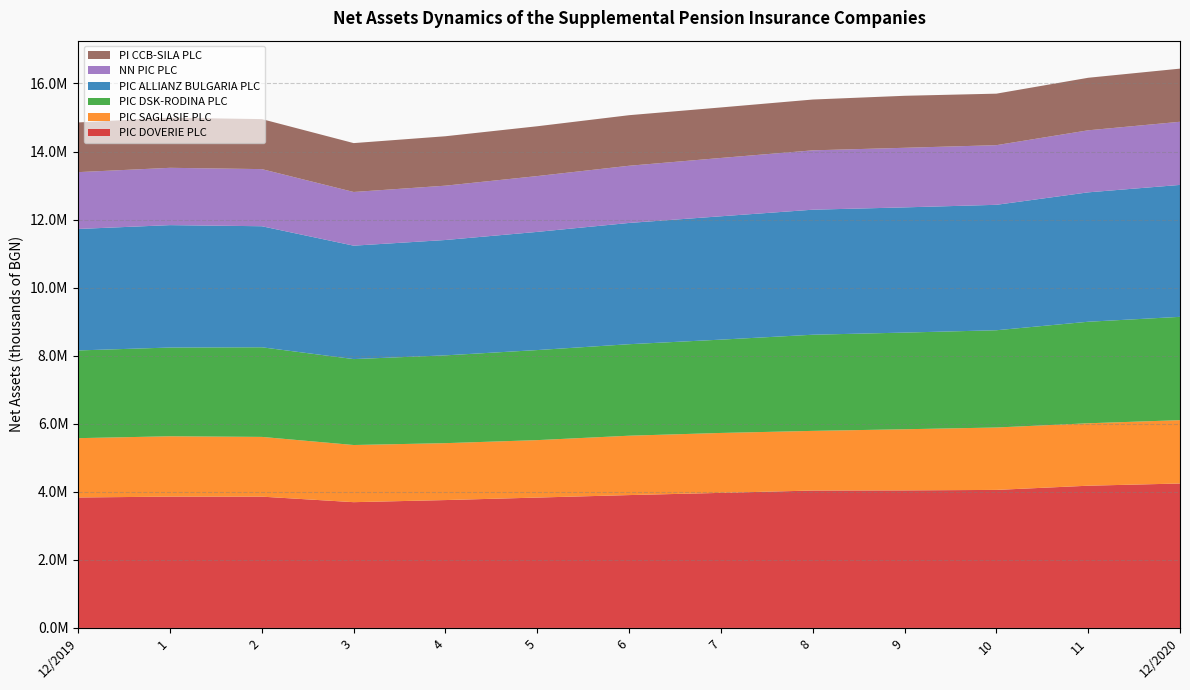

Reading left to right, list all the values displayed in this chart.

PIC DOVERIE PLC: 12/2019=3833523	1=3858813	2=3858204	3=3695762	4=3757642	5=3831003	6=3903959	7=3969057	8=4037931	9=4042193	10=4056037	11=4179412	12/2020=4244383
PIC SAGLASIE PLC: 12/2019=1743210	1=1773255	2=1755349	3=1679544	4=1672326	5=1688167	6=1744913	7=1760841	8=1752678	9=1796040	10=1833876	11=1834672	12/2020=1861342
PIC DSK-RODINA PLC: 12/2019=2577695	1=2607703	2=2633701	3=2524927	4=2579923	5=2646168	6=2688583	7=2741844	8=2825235	9=2840818	10=2857740	11=2983430	12/2020=3035618
PIC ALLIANZ BULGARIA PLC: 12/2019=3569494	1=3596963	2=3556614	3=3332872	4=3389617	5=3472657	6=3563314	7=3624853	8=3673954	9=3679033	10=3685942	11=3802420	12/2020=3876931
NN PIC PLC: 12/2019=1669815	1=1684023	2=1678490	3=1577388	4=1596545	5=1640013	6=1680366	7=1713603	8=1744256	9=1750851	10=1752324	11=1822946	12/2020=1855350
PI CCB-SILA PLC: 12/2019=1460132	1=1471842	2=1469773	3=1436326	4=1452333	5=1463949	6=1486025	7=1484486	8=1493097	9=1528147	10=1513735	11=1543733	12/2020=1561513